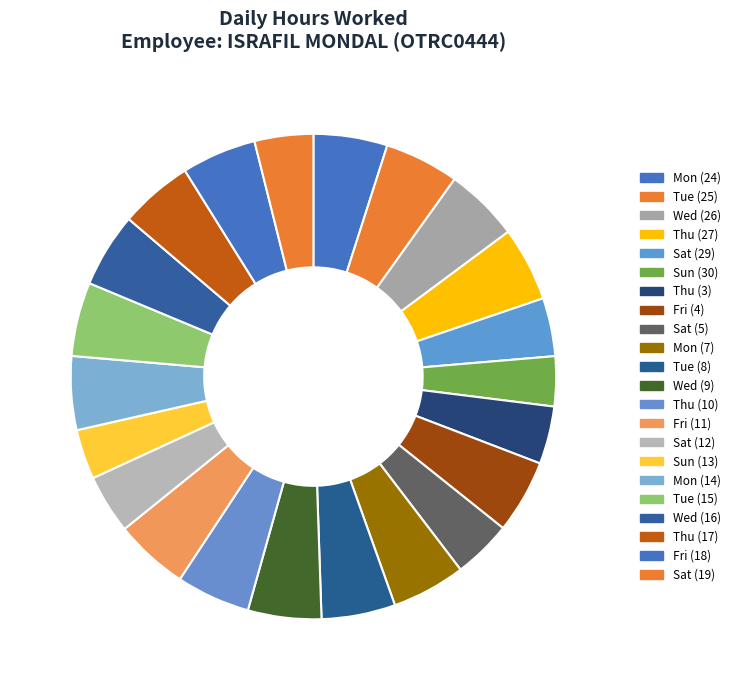

Count the number of slices in the pie.

22